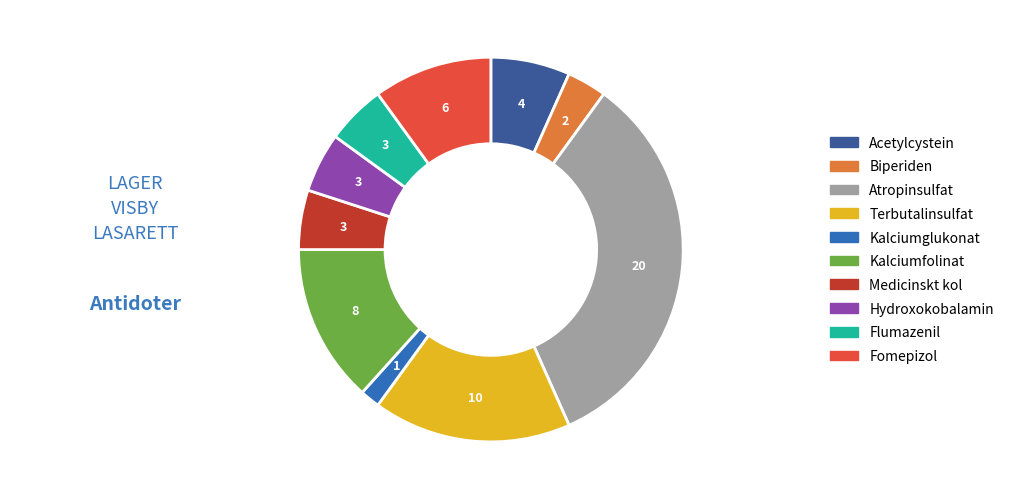

Which slice is the largest?

Atropinsulfat